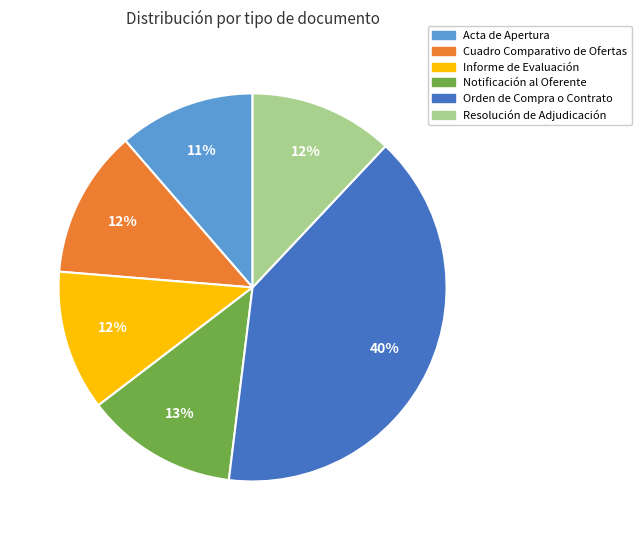

What is the ratio of the value at Resolución de Adjudicación to the value at Orden de Compra o Contrato?

0.3